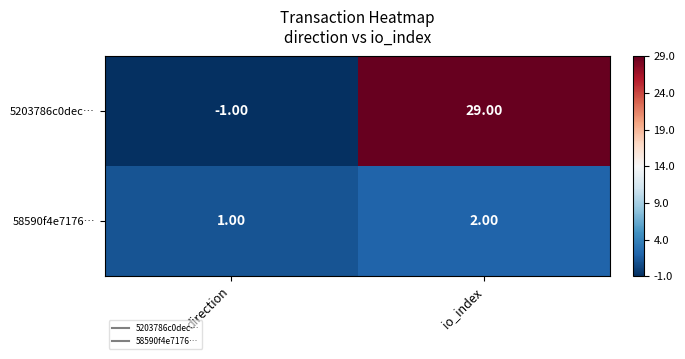

Rank the series at direction from lowest to highest value.

5203786c0dec…, 58590f4e7176…